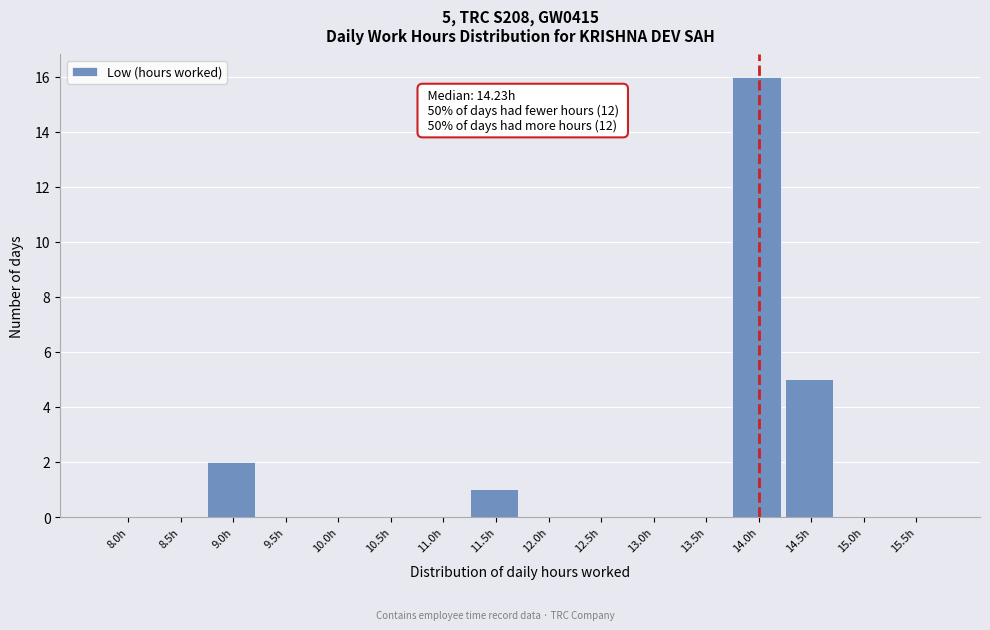

Reading left to right, transcribe all the data shown in this chart.

8.0h=0	8.5h=0	9.0h=2	9.5h=0	10.0h=0	10.5h=0	11.0h=0	11.5h=1	12.0h=0	12.5h=0	13.0h=0	13.5h=0	14.0h=16	14.5h=5	15.0h=0	15.5h=0